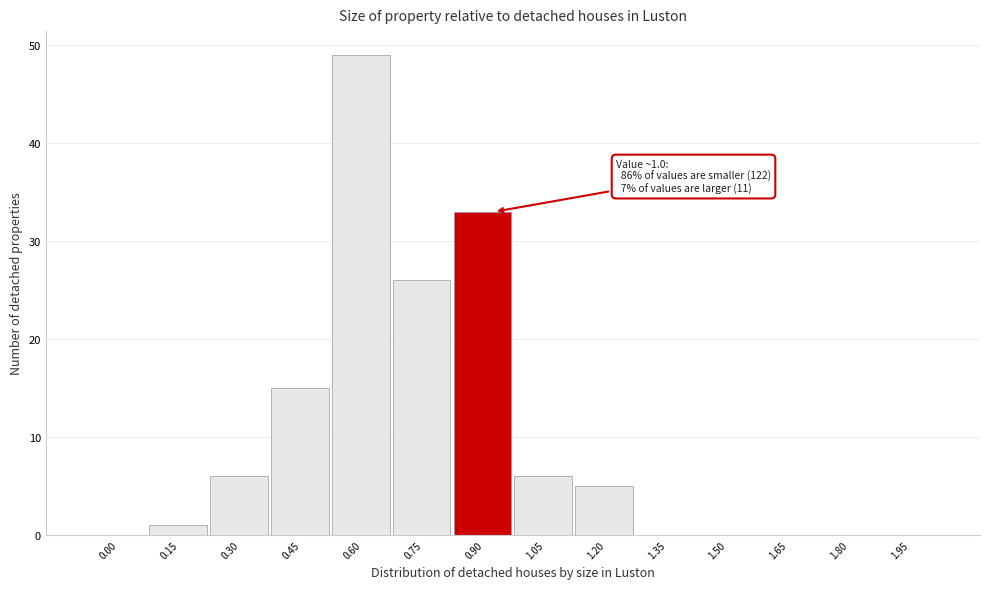

Reading left to right, transcribe all the data shown in this chart.

0.00=0	0.15=1	0.30=6	0.45=15	0.60=49	0.75=26	0.90=33	1.05=6	1.20=5	1.35=0	1.50=0	1.65=0	1.80=0	1.95=0